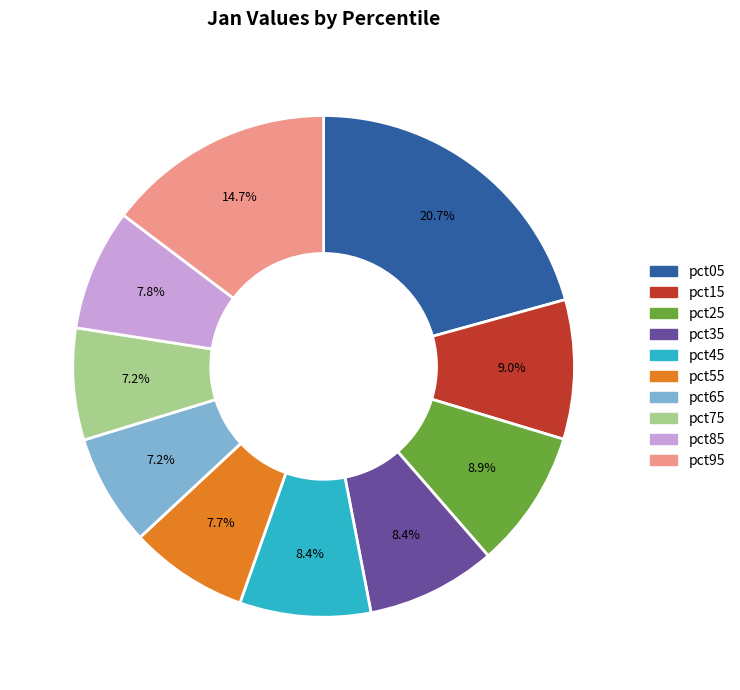

The pct45 slice represents 1% of the pie. True or false?

False